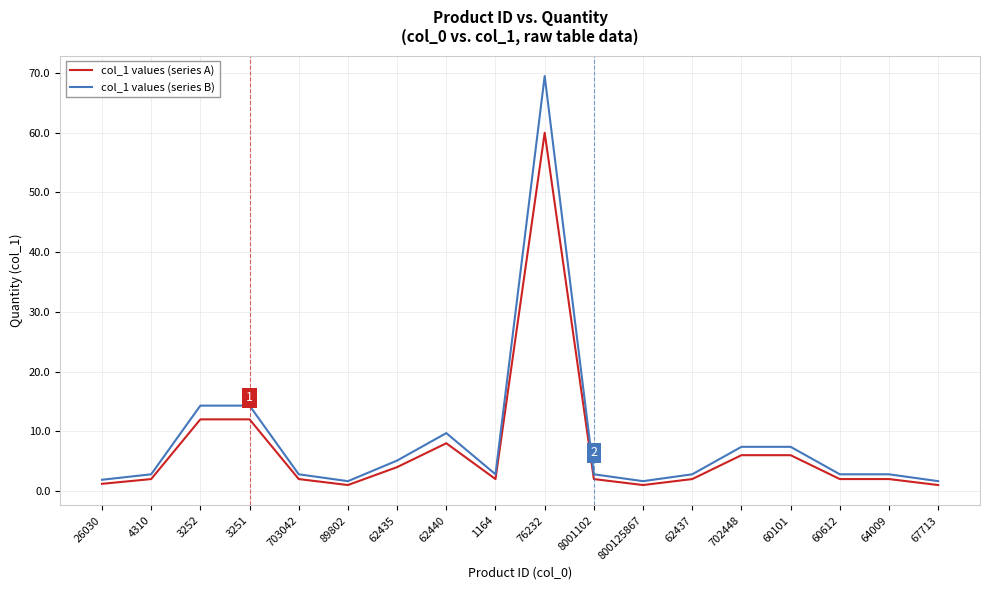

Does the chart display data point markers on the line(s)?

No